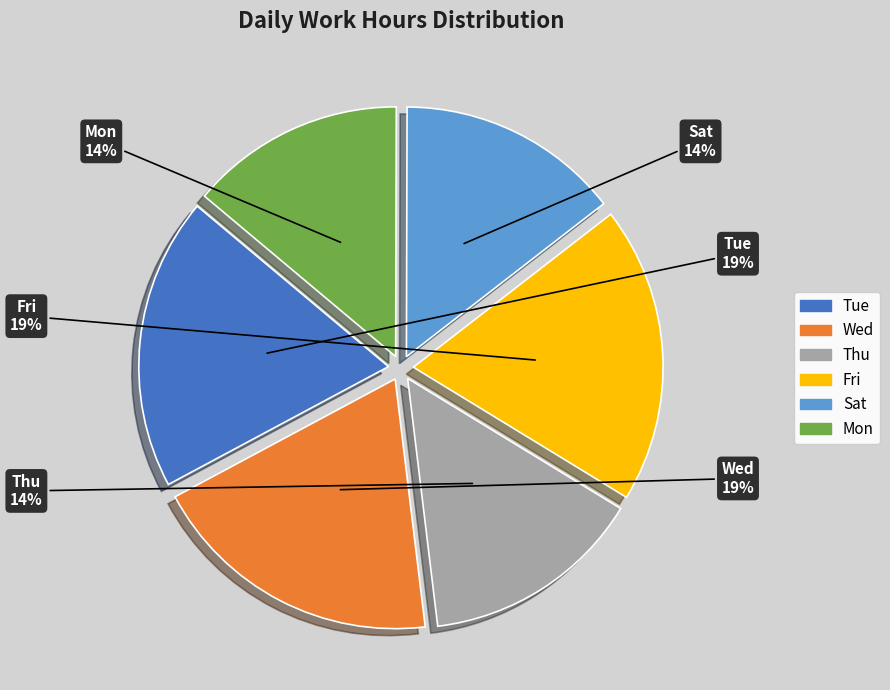

Is there any slice that represents more than half of the pie?

No